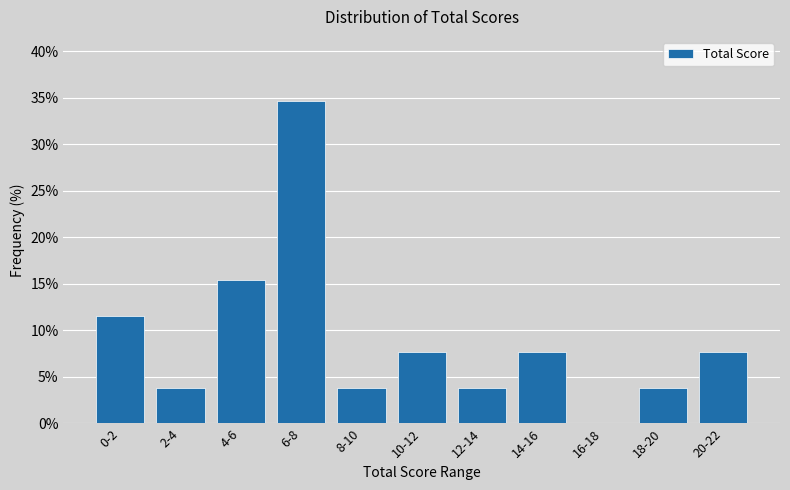

Reading right to left, what are all the values shown in this chart?

20-22=7.7	18-20=3.8	16-18=0.0	14-16=7.7	12-14=3.8	10-12=7.7	8-10=3.8	6-8=34.6	4-6=15.4	2-4=3.8	0-2=11.5